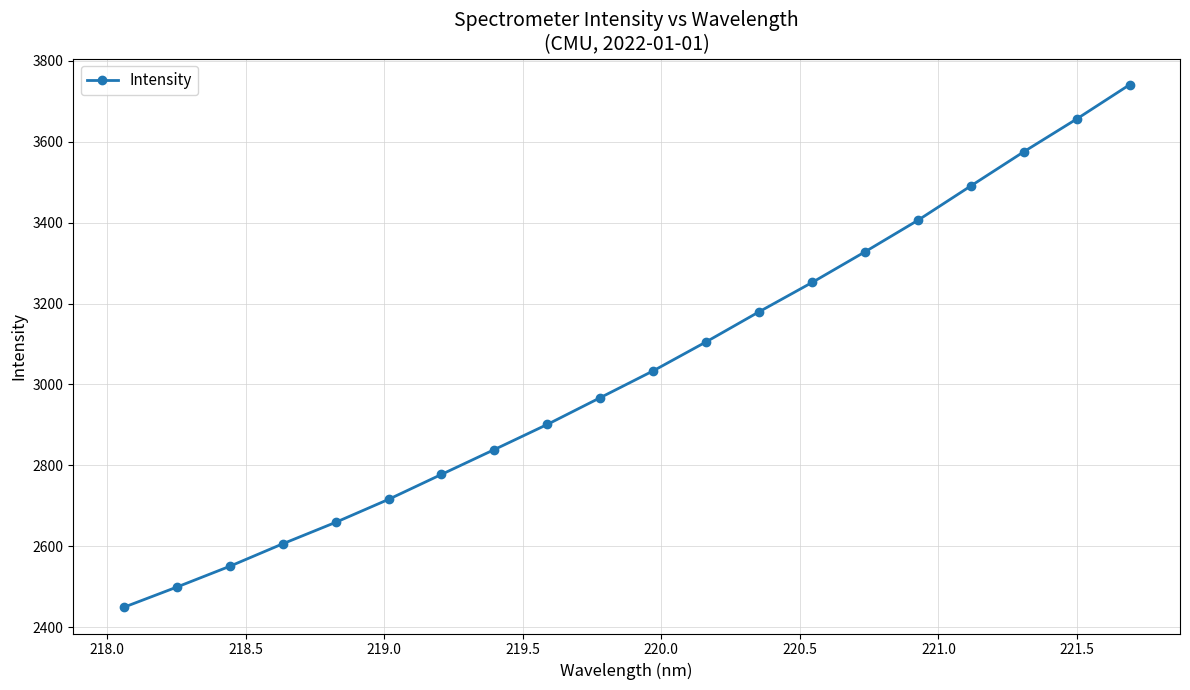

True or false: there are more than 0 points higher than both neighbors.

False